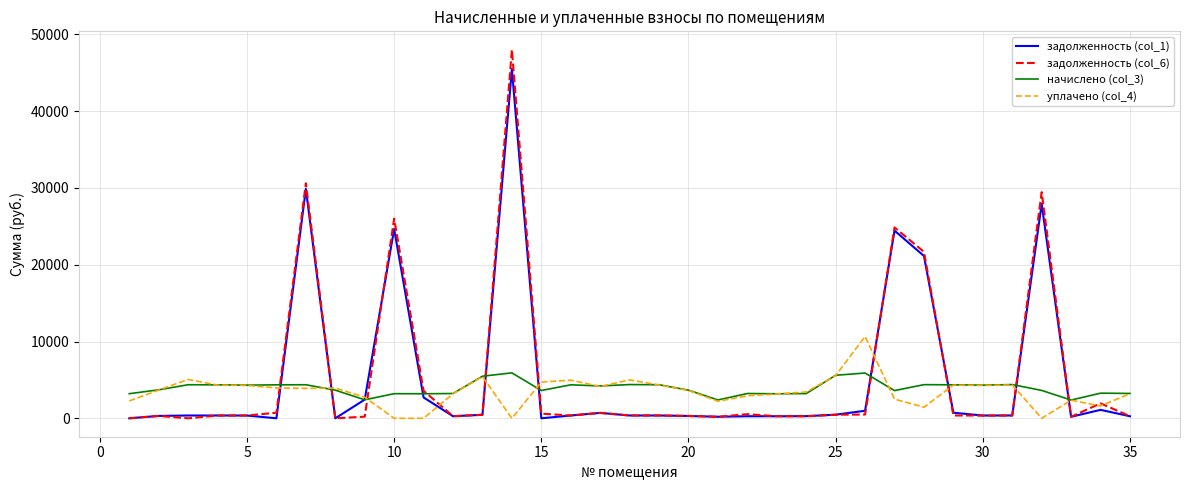

Does the chart display data point markers on the line(s)?

No